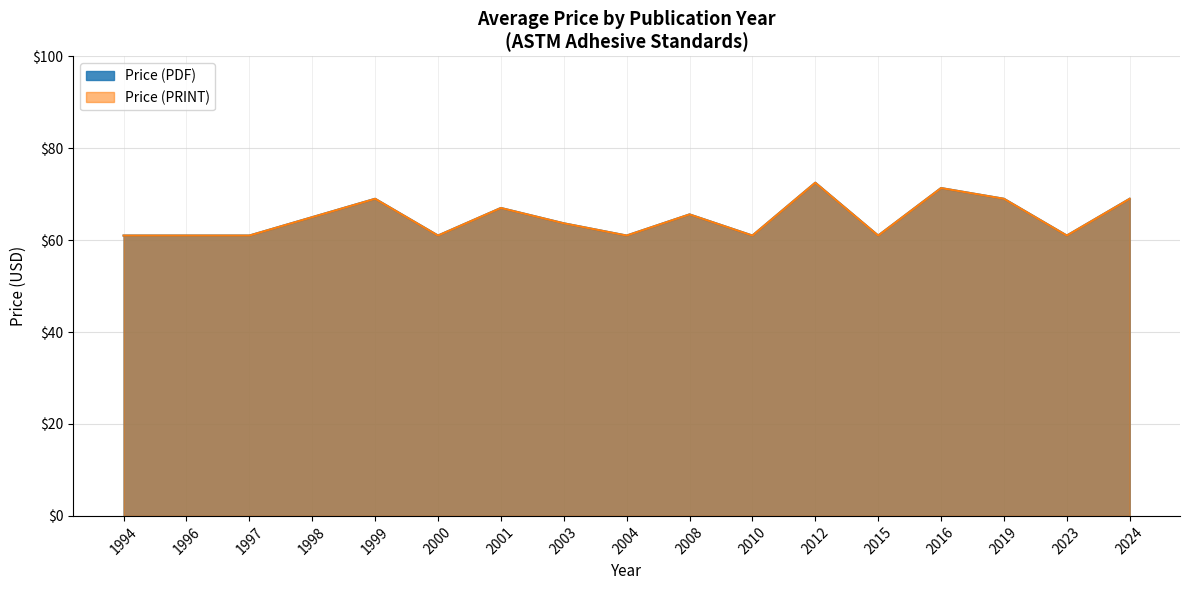

True or false: avg_print has a value of 111.9 at 18.

False